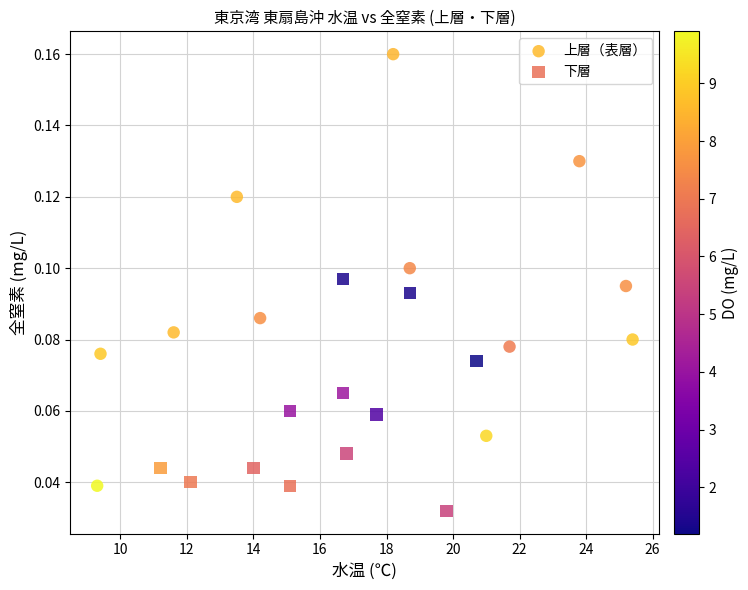

Which series has the widest spread of Y values?

上層（表層）